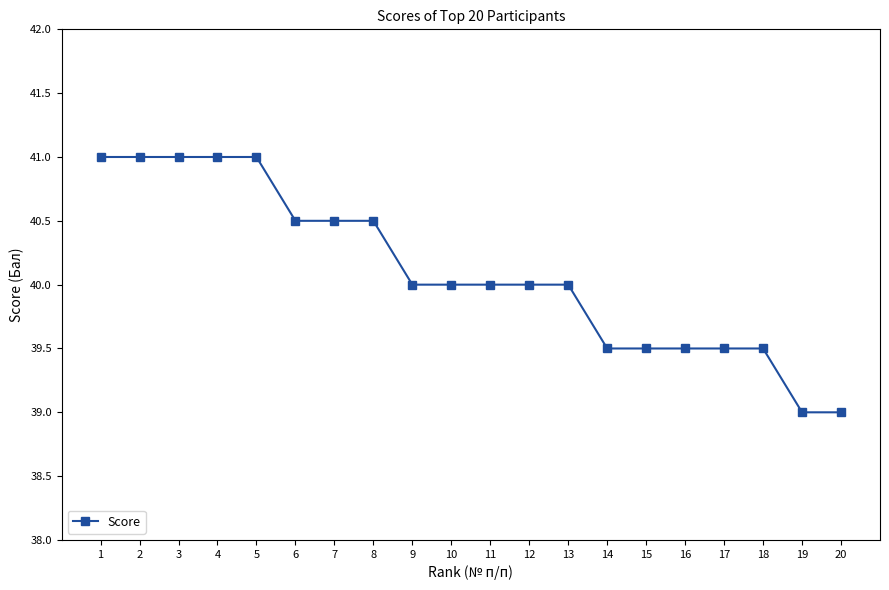

What is the minimum value shown in the chart?

39.0